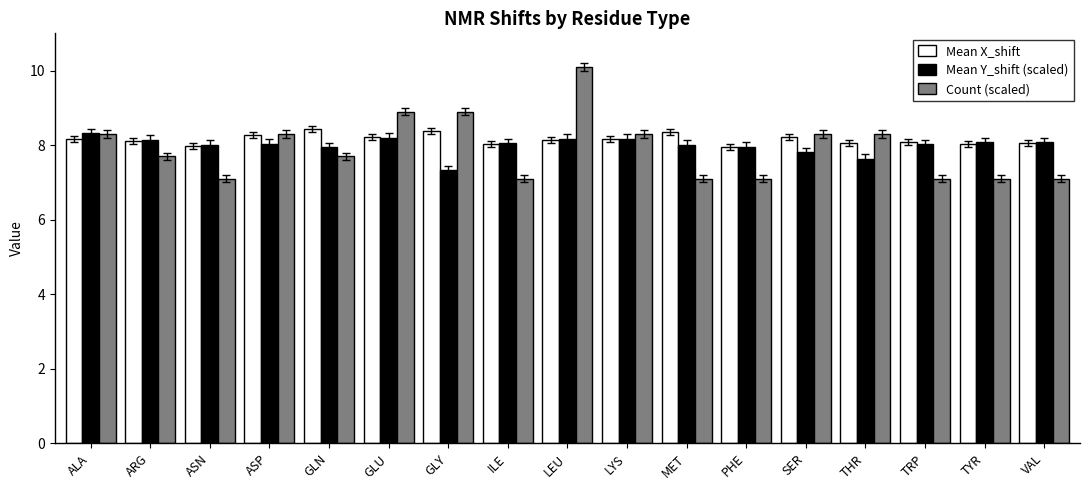

What is the total value across all series at PHE?

23.0